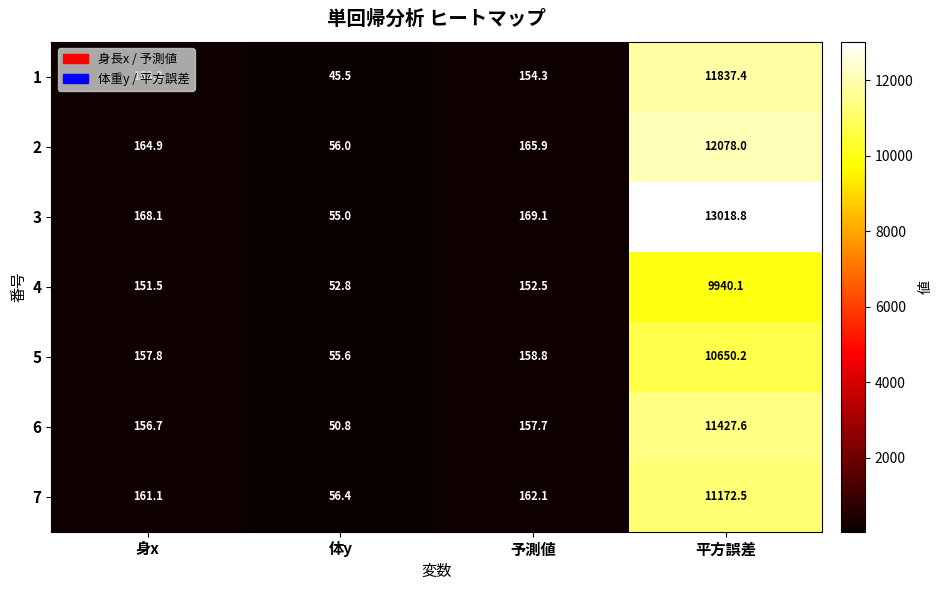

How many data points does each series have?

4